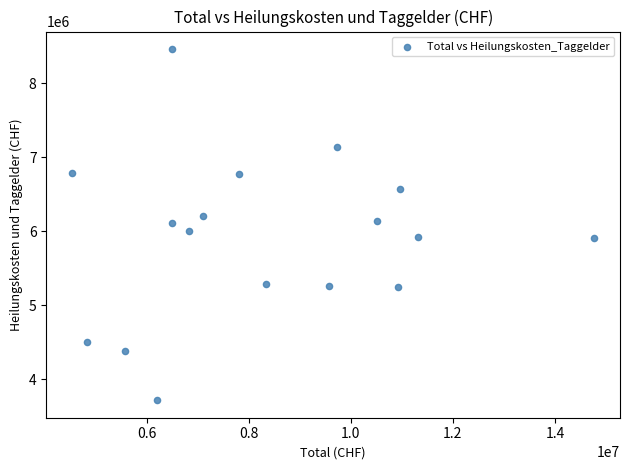

What is the range of Y values (max minus min)?

4744539.3